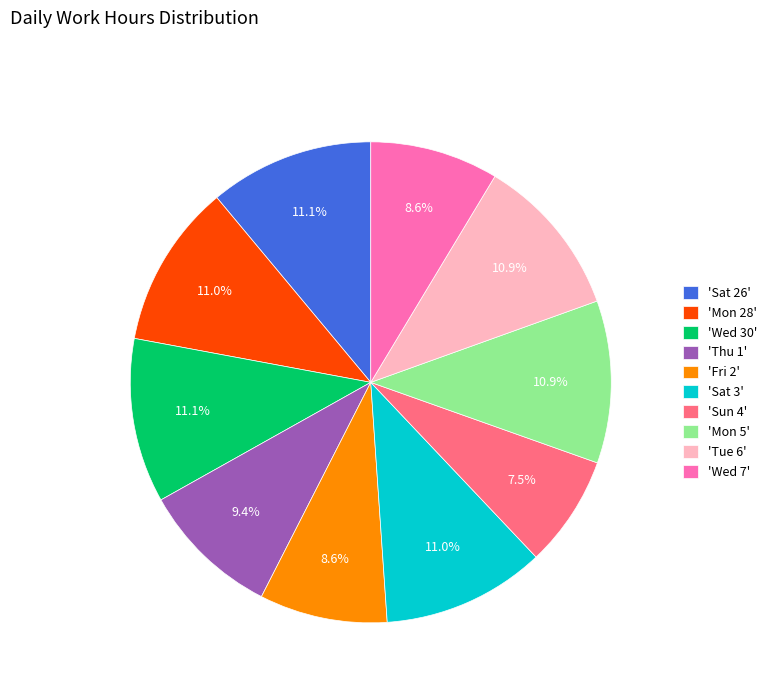

What percentage is NOT represented by 'Sat 3'?

89.0%